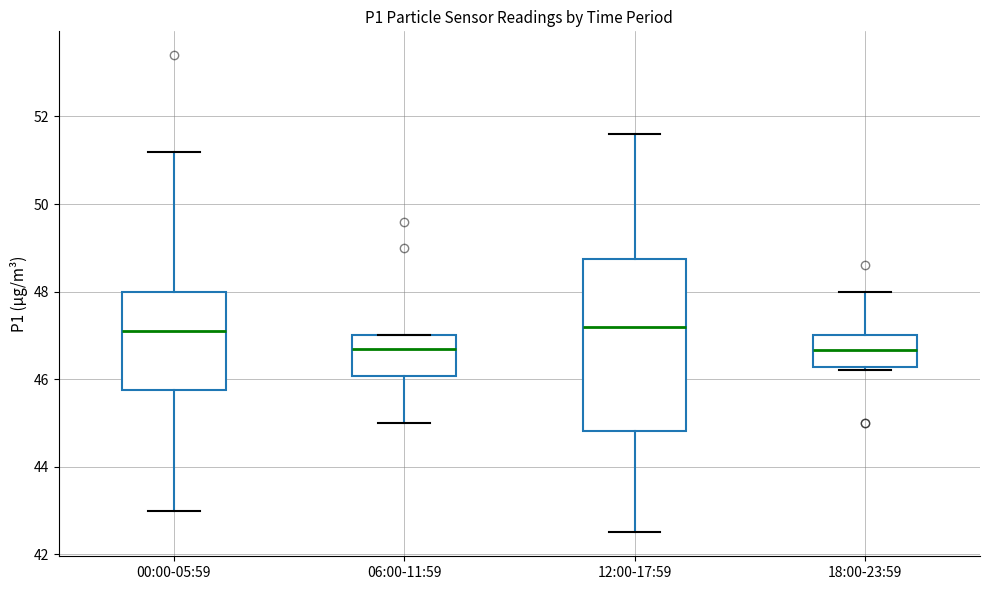

Reading left to right, read every box against the y-axis: the position of its median line, the range the box covers, and the ends of its whiskers. The values are not printed on the chart, so give them approximately, as read against the axis.

00:00-05:59: median 47.2, box 45.8 to 48.0, whiskers 43.0 to 51.2
06:00-11:59: median 46.8, box 46.0 to 47.0, whiskers 45.0 to 47.0
12:00-17:59: median 47.2, box 44.8 to 48.8, whiskers 42.6 to 51.6
18:00-23:59: median 46.6, box 46.2 to 47.0, whiskers 46.2 (just below the box's lower edge) to 48.0